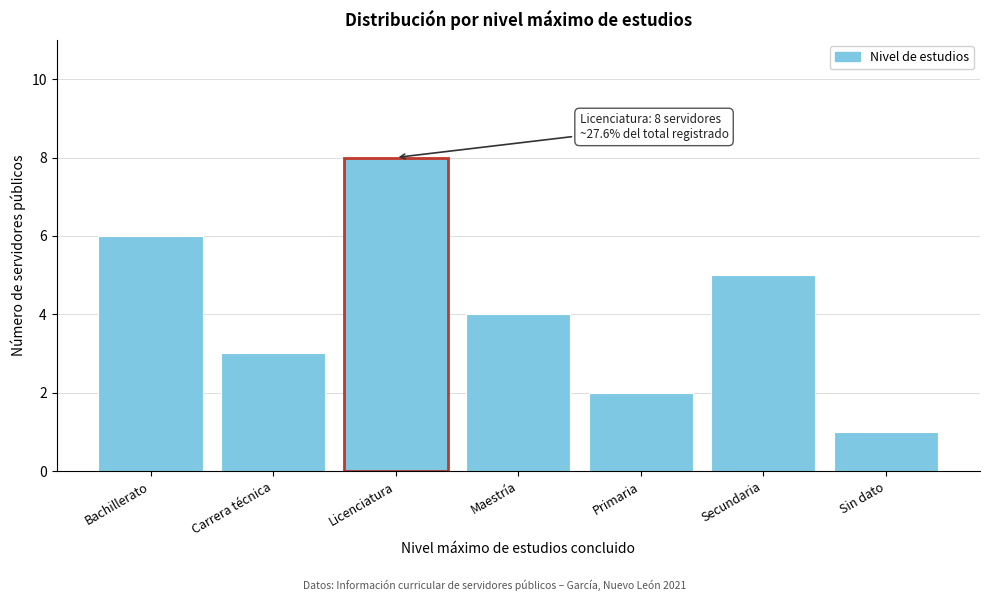

Reading left to right, what are all the values shown in this chart?

6	3	8	4	2	5	1